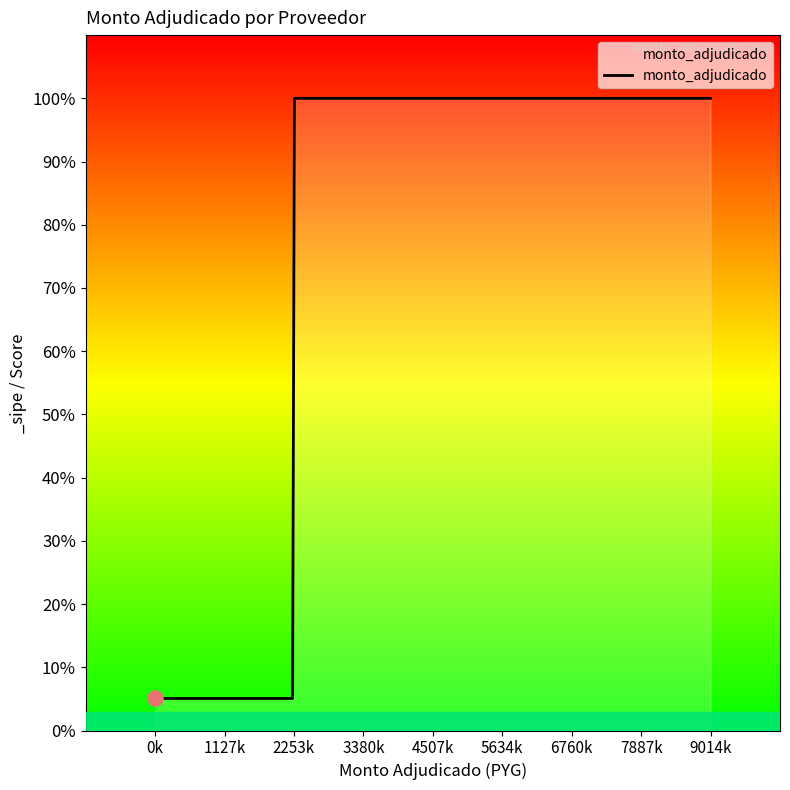

Does the chart have visible grid lines?

No